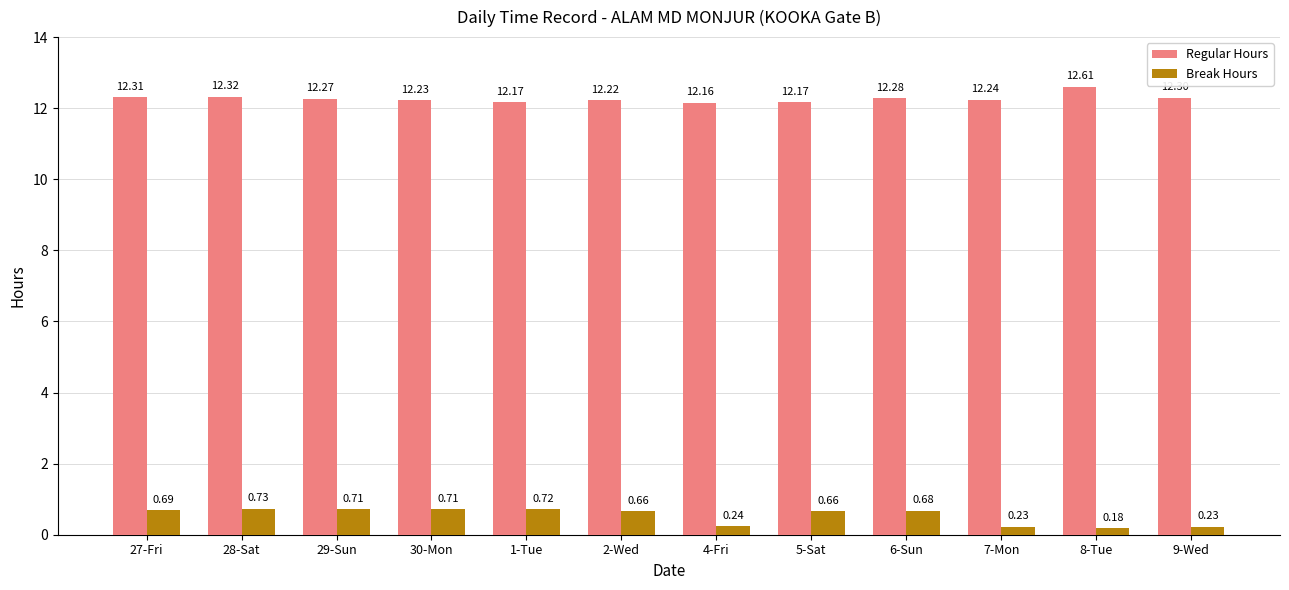

What is the total value across all series at 9-Wed?

12.5